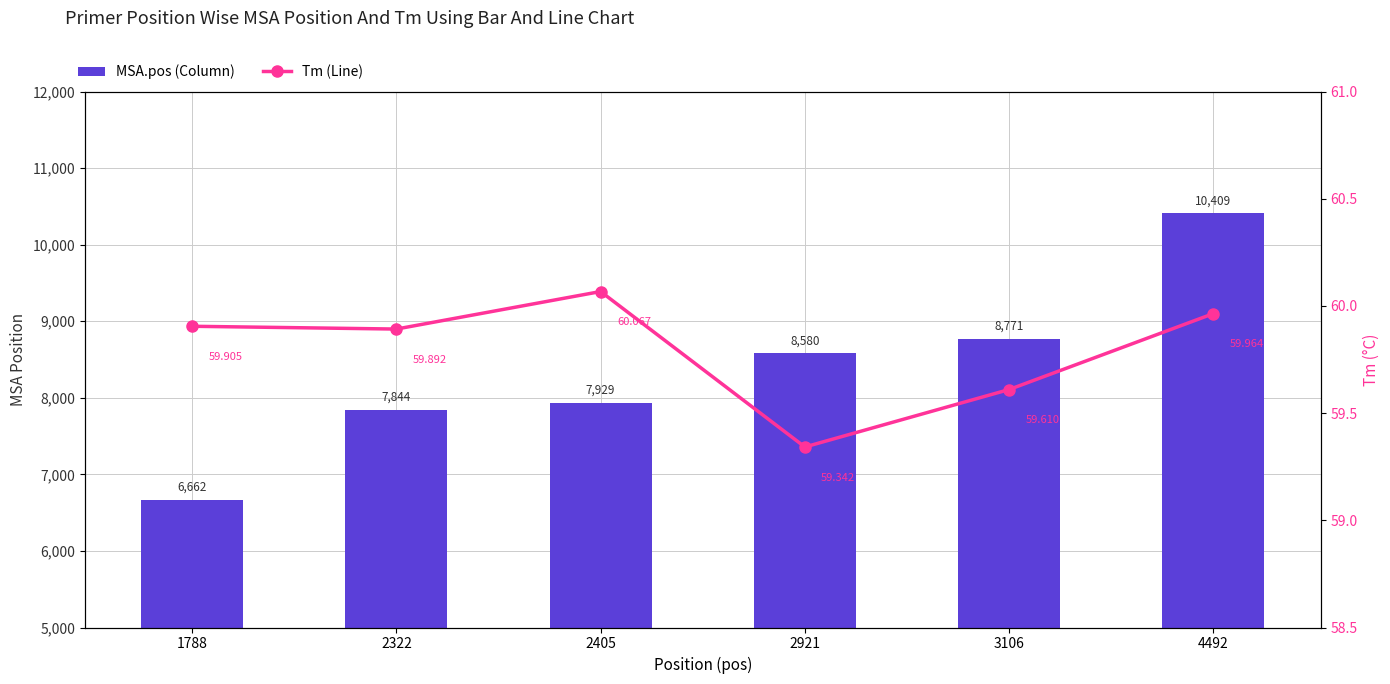

At 2405, list the series in order from largest to smallest.

MSA.pos, PRIMER_RIGHT_0_TM